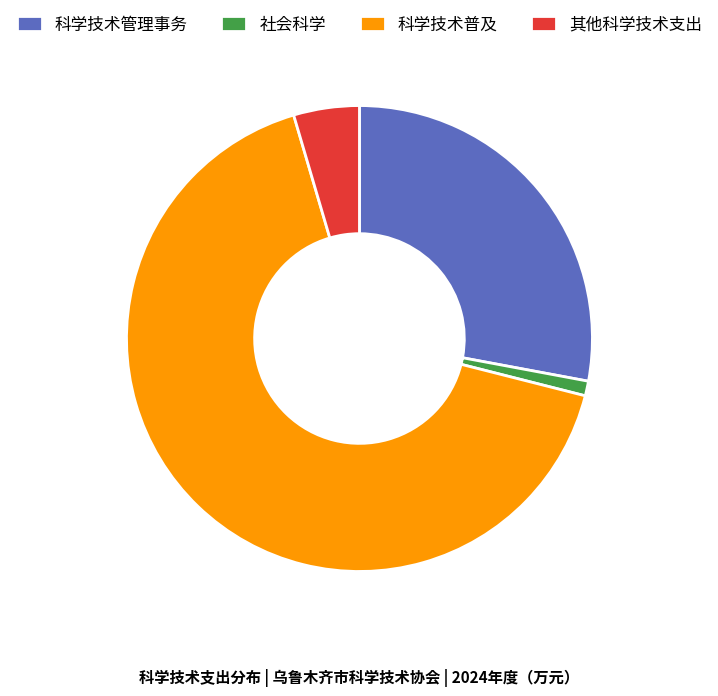

Does any single category account for the majority?

Yes